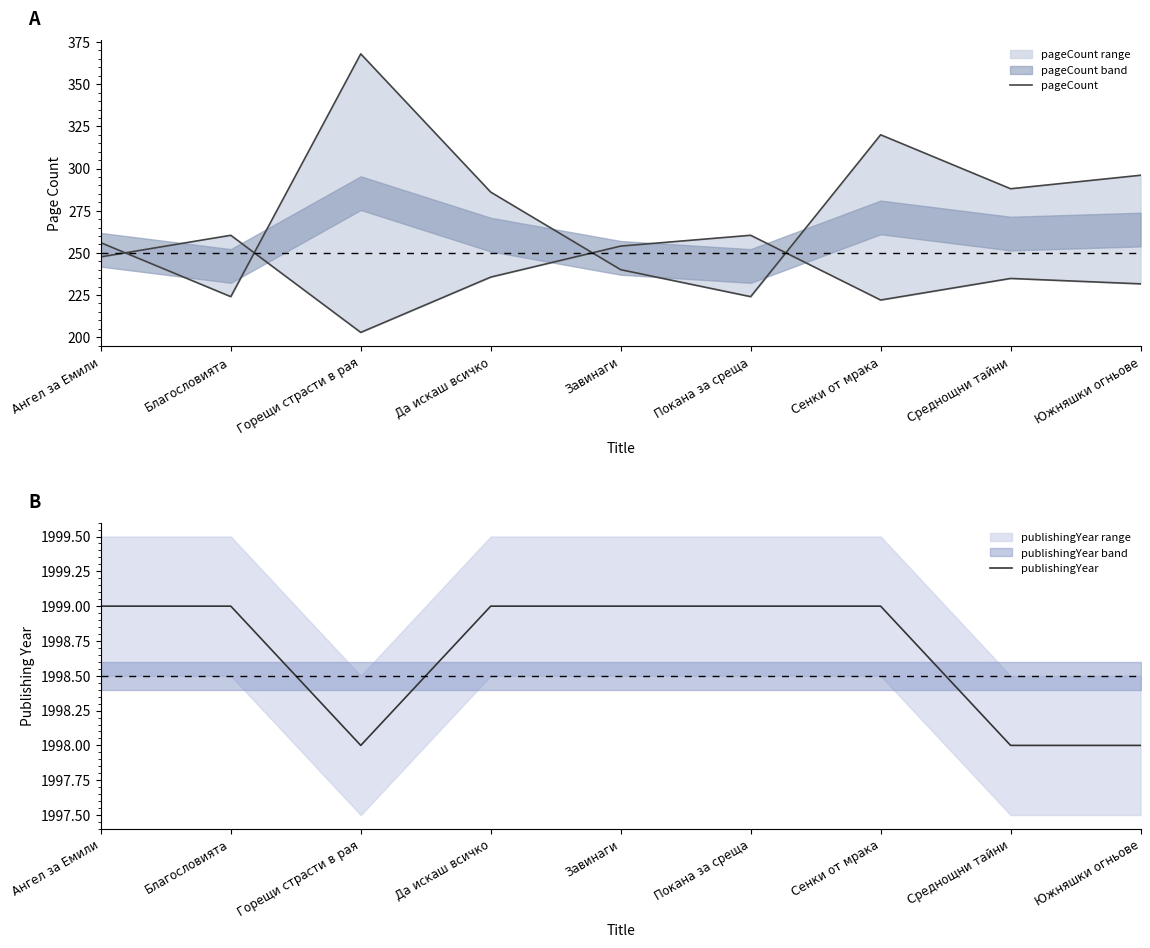

What is the approximate value of publishingYear at Горещи страсти в рая?

1998